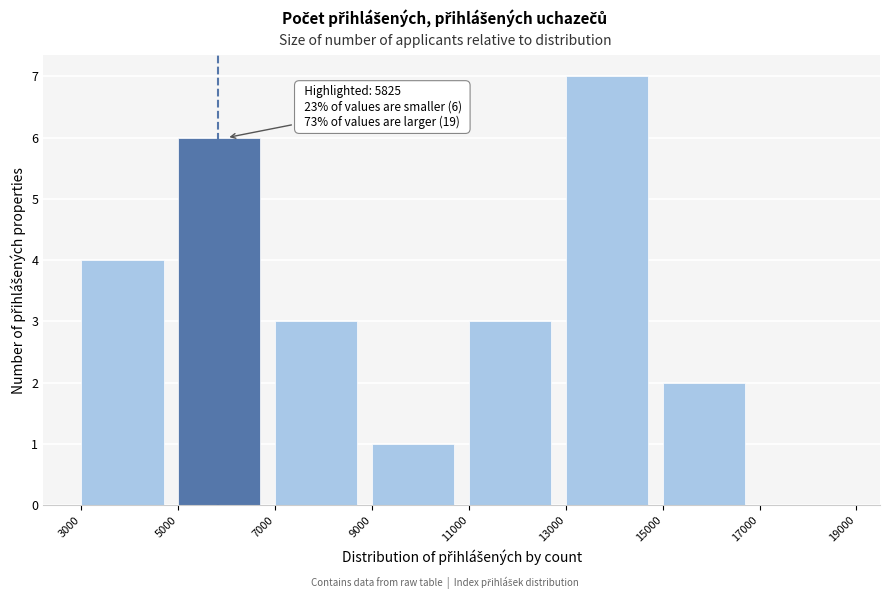

Which range on the x-axis has the tallest bar?

13000 to 15000